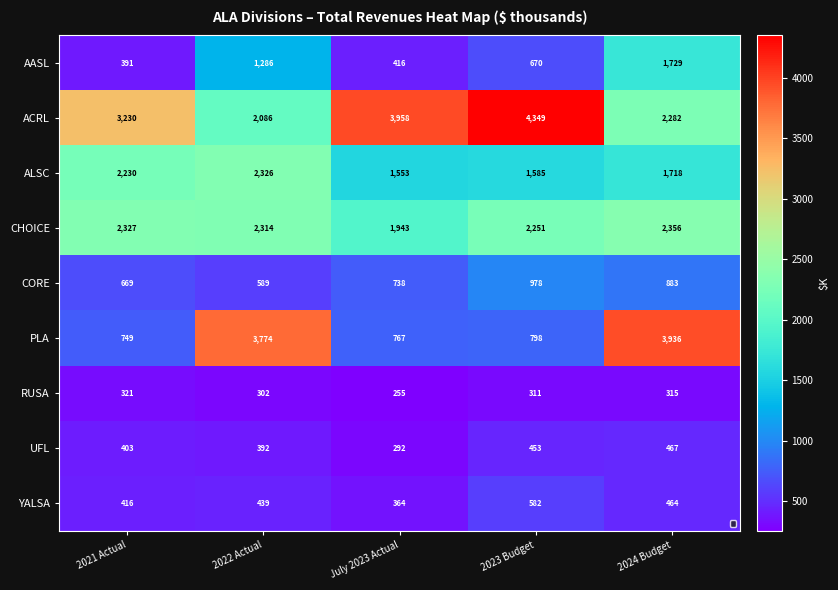

At which label does UFL first exceed 402?

2021 Actual